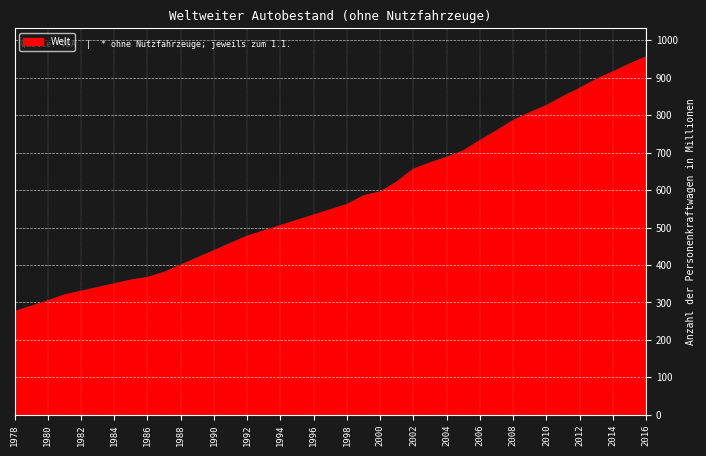

What is the smallest value displayed?

275.6